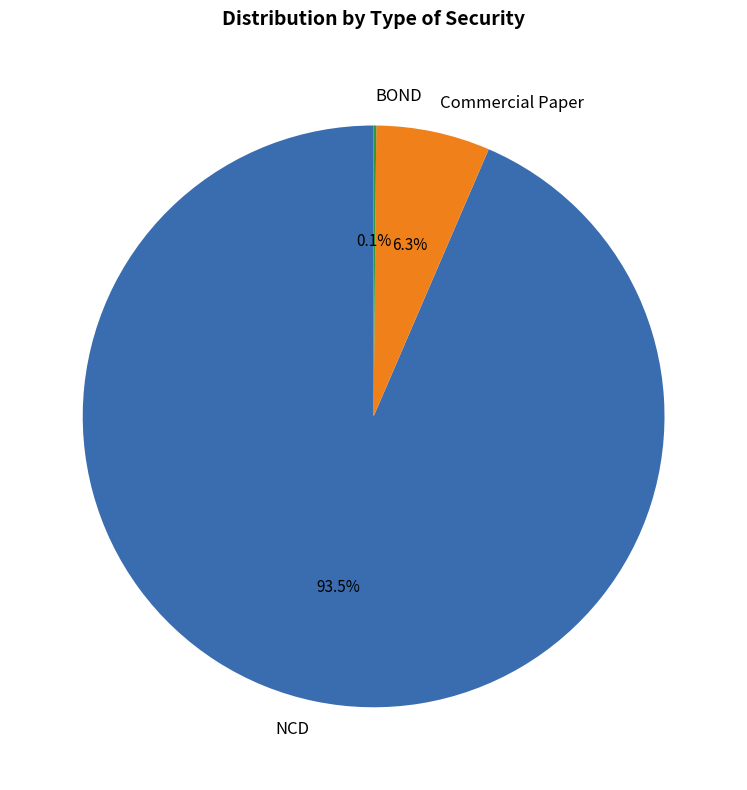

The NCD slice represents 7% of the pie. True or false?

False